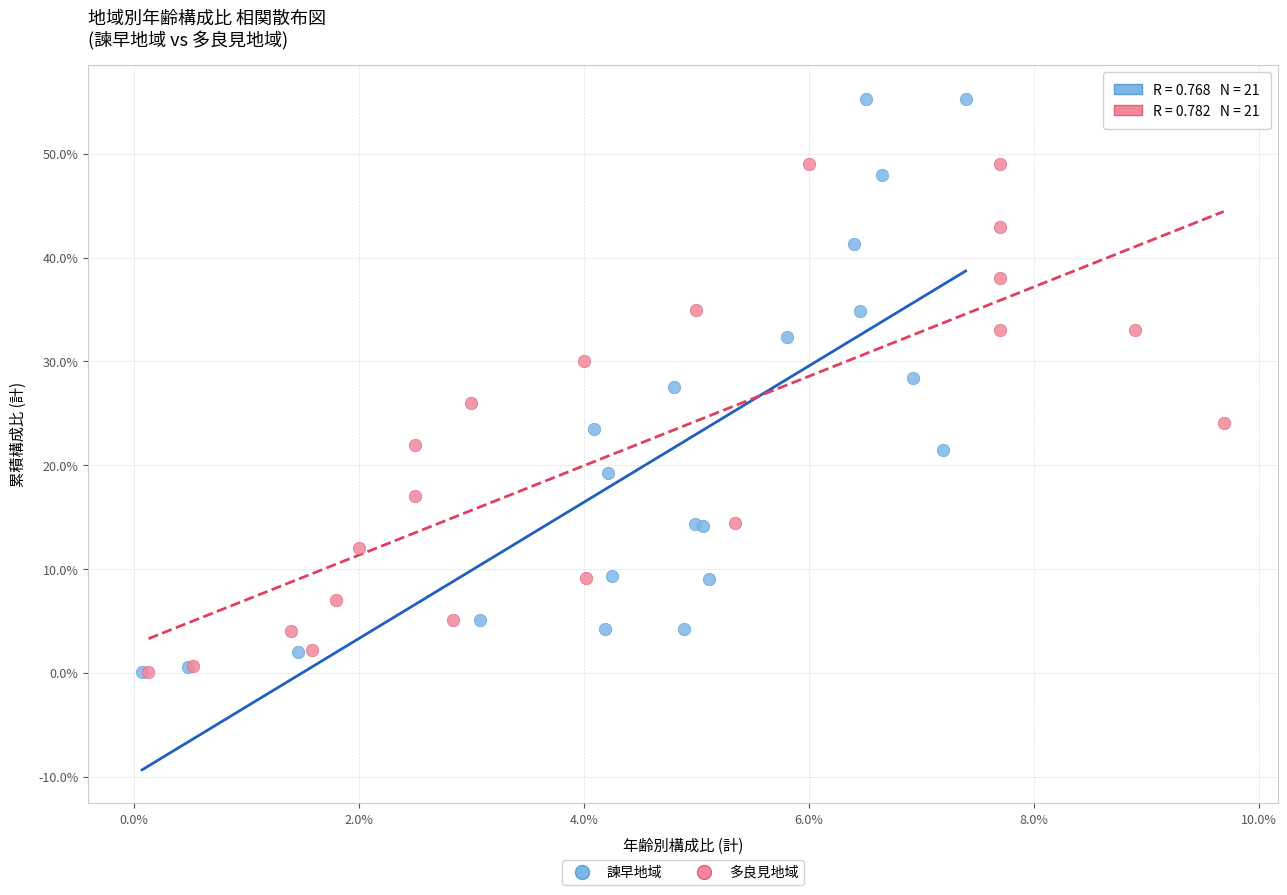

Which series contains the highest Y value?

諫早地域